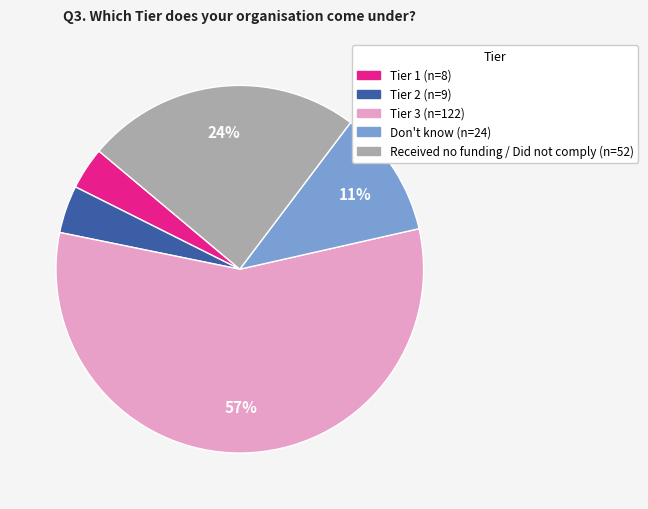

Which category has the biggest portion of the pie?

Tier 3